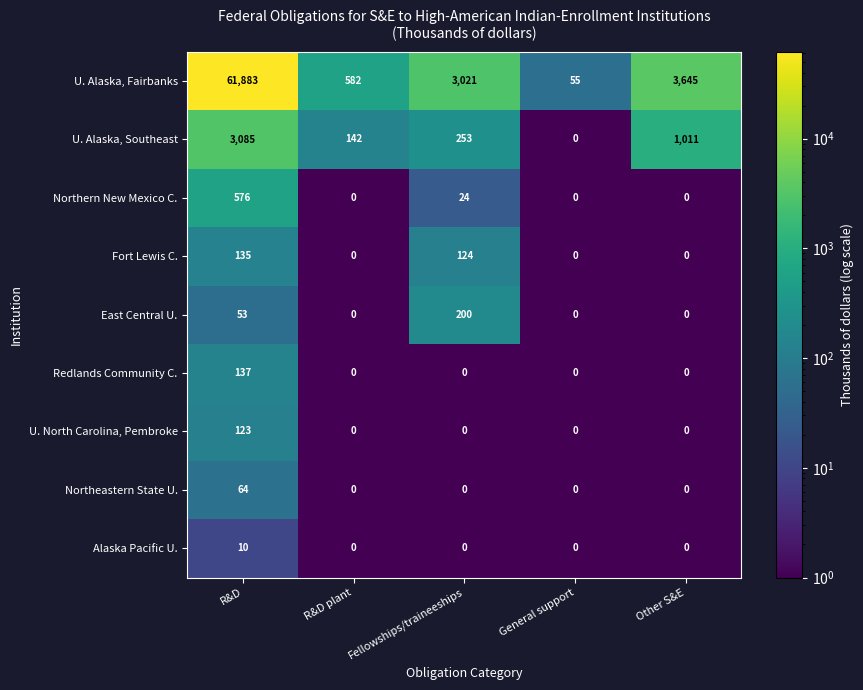

True or false: Northeastern State U. has a value of -29 at Other S&E.

False